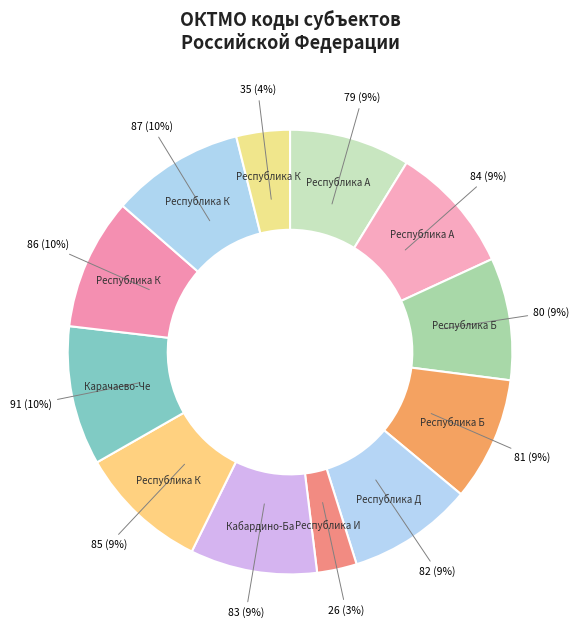

What is the smallest slice in the pie chart?

Республика Ингушетия